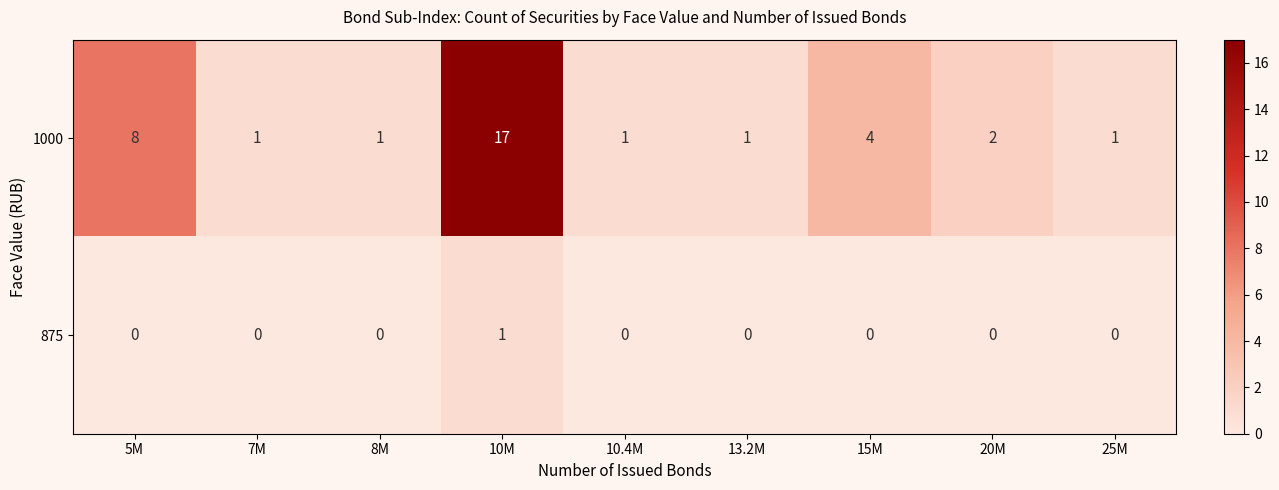

How many data points does each series have?

9